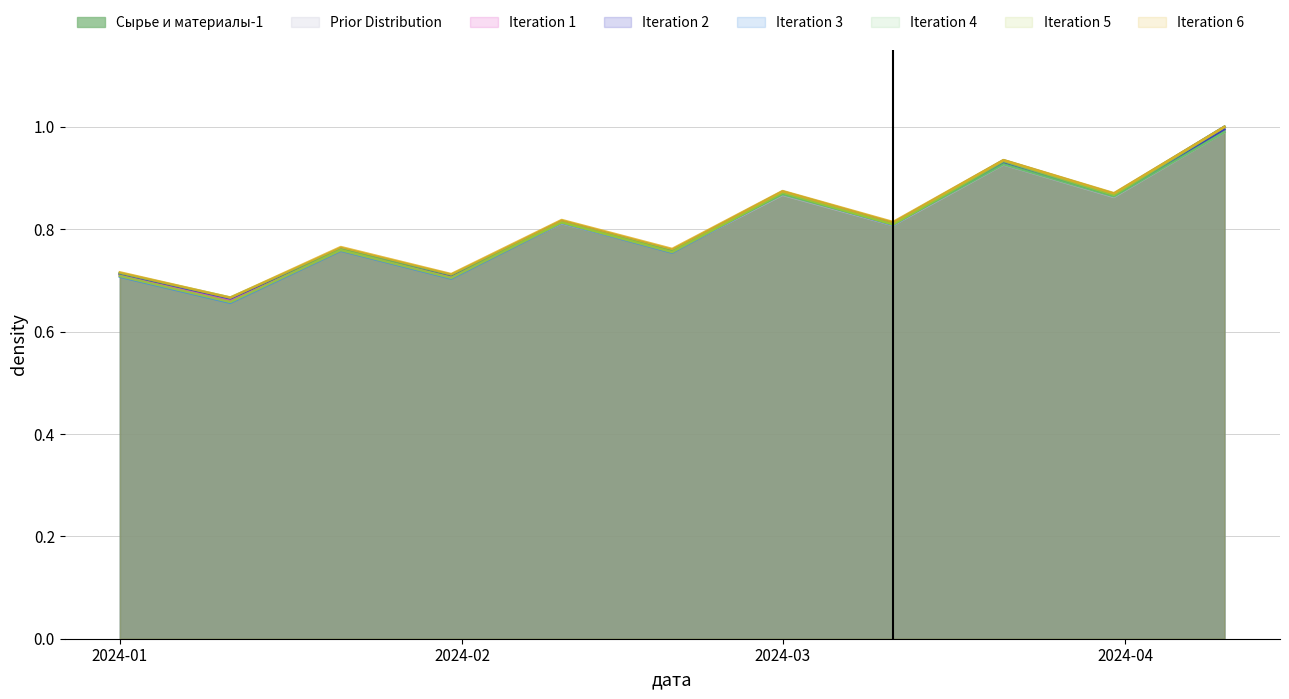

At which category does the data reach its first local peak?

2024-01-21